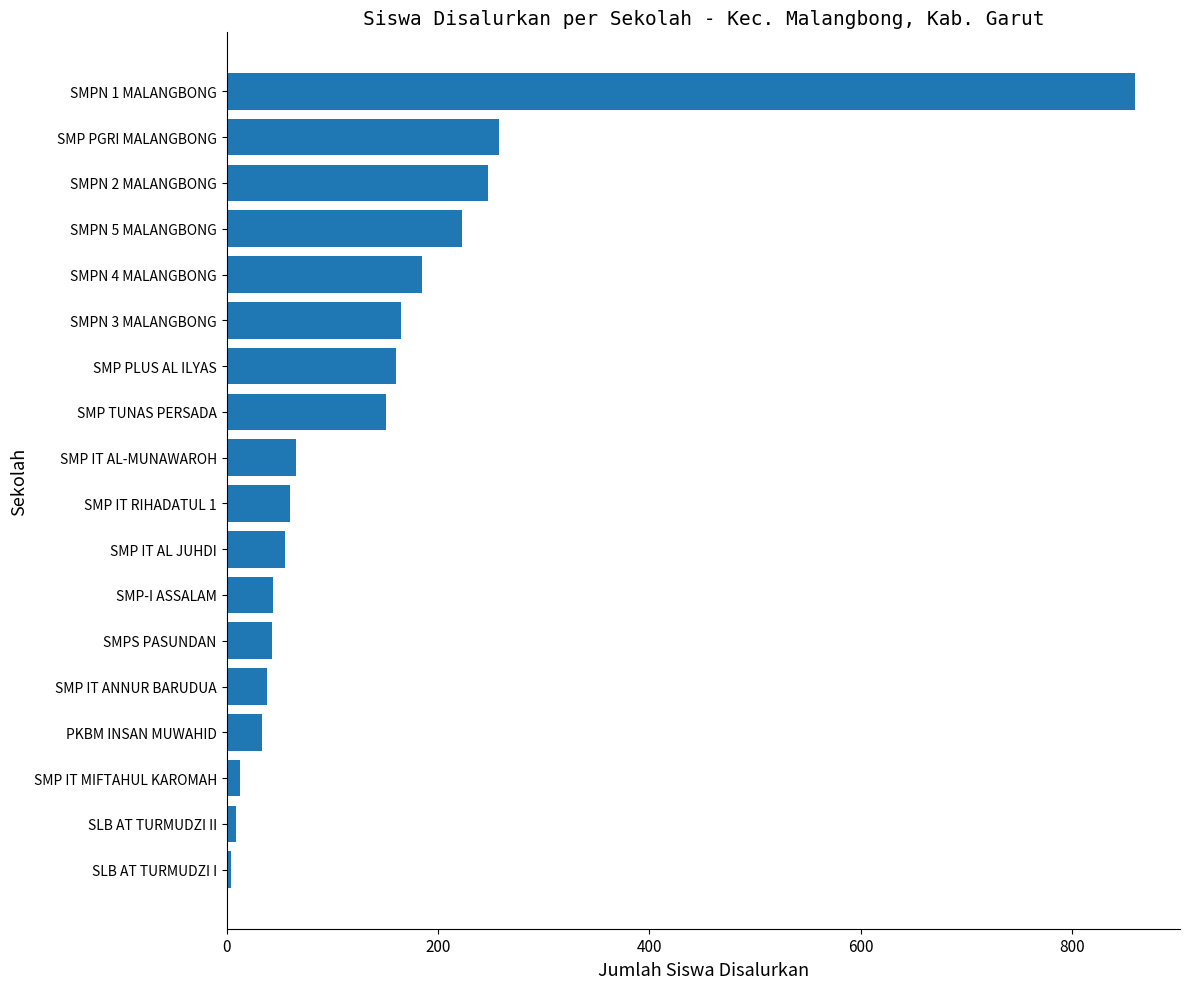

Between SMPS PASUNDAN and SMP IT MIFTAHUL KAROMAH, which is larger?

SMPS PASUNDAN